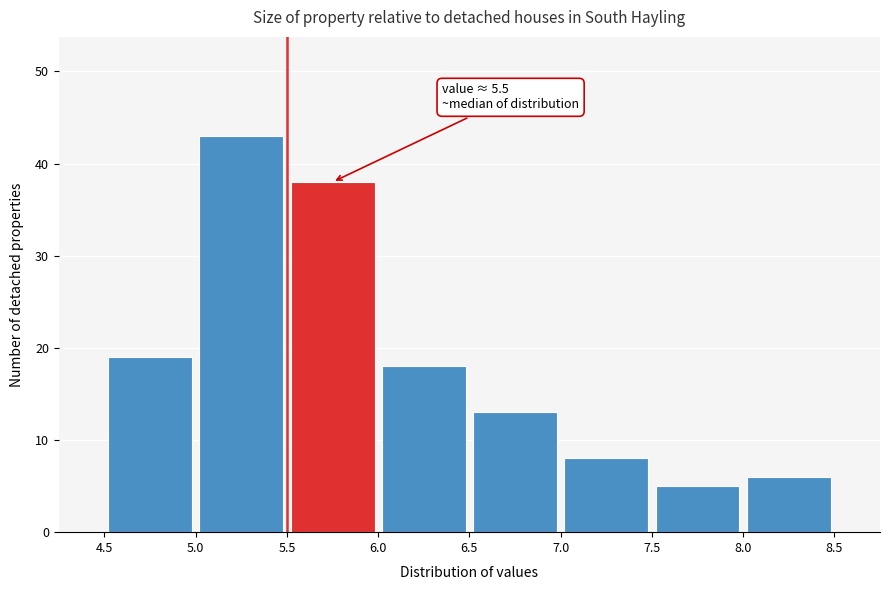

Over which range of the x-axis is the bar tallest?

5.0 to 5.5